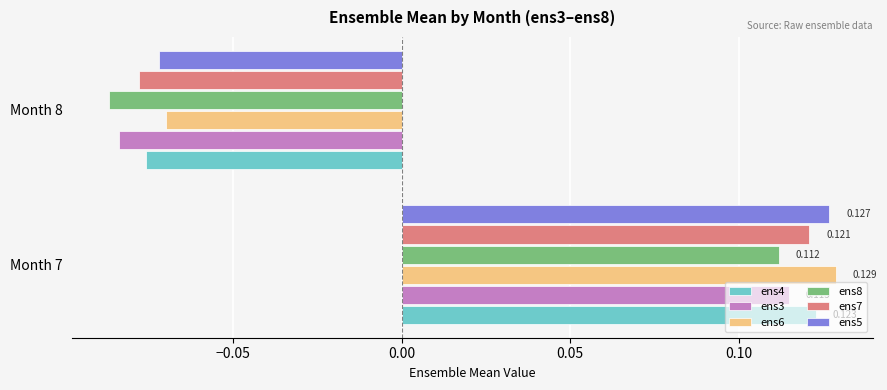

At which label does ens6 reach its minimum?

Month 8